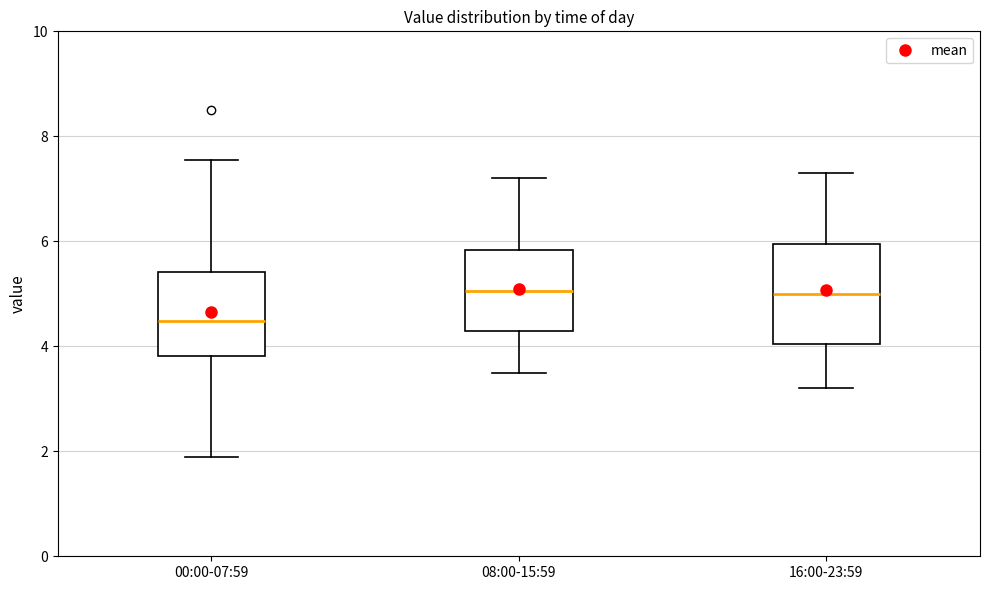

Reading left to right, read every box against the y-axis: the position of its median line, the range the box covers, and the ends of its whiskers. The values are not printed on the chart, so give them approximately, as read against the axis.

00:00-07:59: median 4.4, box 3.8 to 5.4, whiskers 1.8 to 7.6
08:00-15:59: median 5.0, box 4.4 to 5.8, whiskers 3.6 to 7.2
16:00-23:59: median 5.0, box 4.0 to 6.0, whiskers 3.2 to 7.4